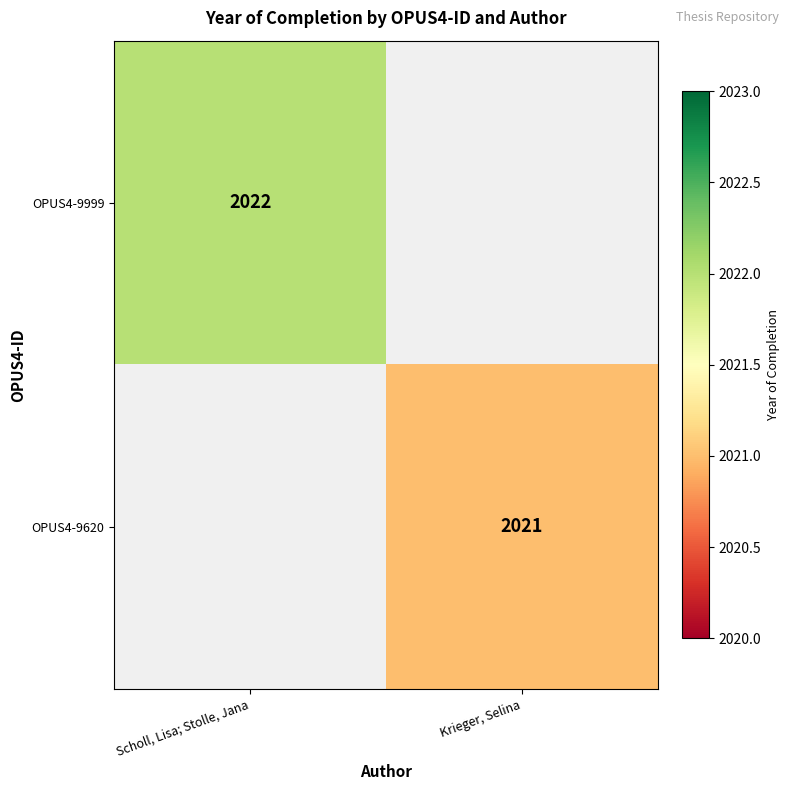

Between Krieger, Selina and Scholl, Lisa; Stolle, Jana, which is larger?

Scholl, Lisa; Stolle, Jana